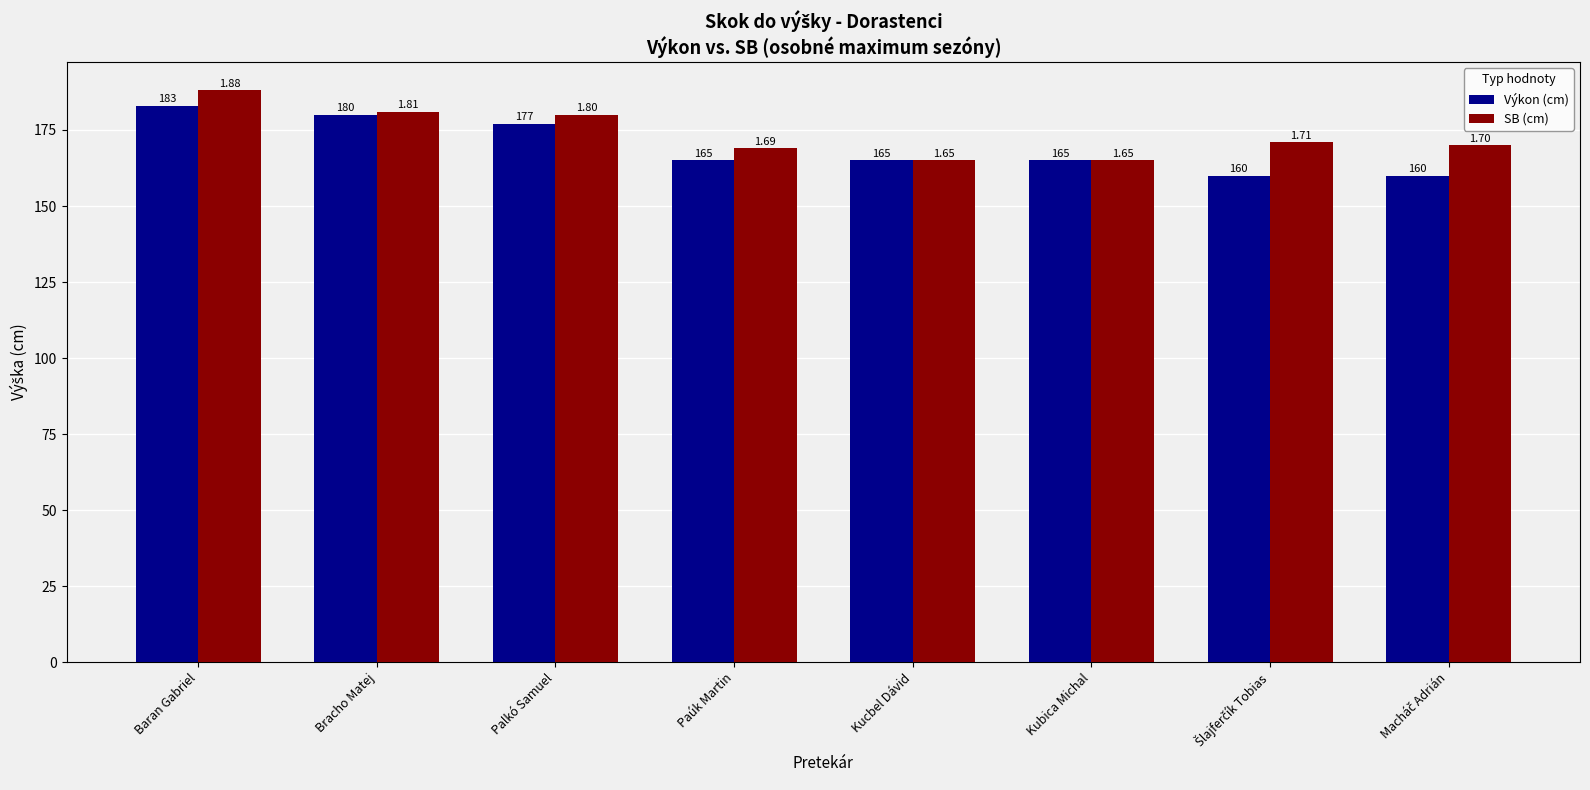

The Výkon (cm) series shows 260 at Bracho Matej. True or false?

False